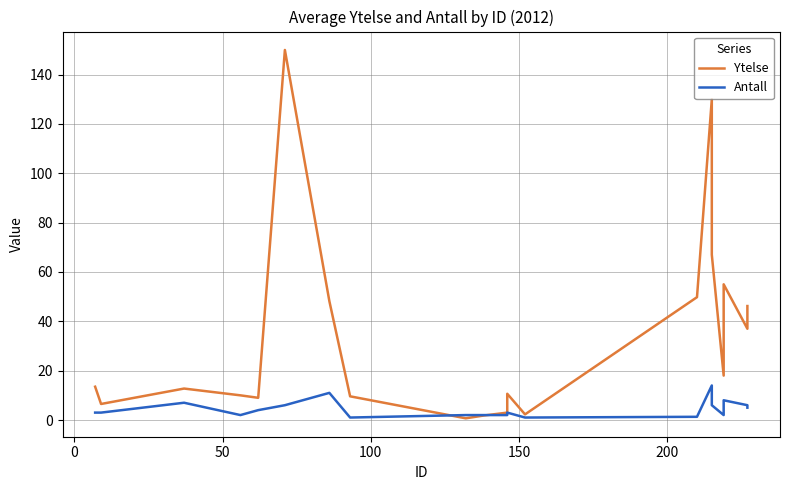

Reading right to left, what are all the values shown in this chart?

Ytelse: 46.2	37.0	55.0	18.0	67.0	130.0	49.8	2.3	10.6	3.0	1.8	0.7	9.6	48.2	150.0	9.0	10.0	12.8	6.5	13.5
Antall: 5.0	6.0	8.0	2.0	6.0	14.0	1.3	1.0	3.0	2.0	2.0	2.0	1.0	11.0	6.0	4.0	2.0	7.0	3.0	3.0